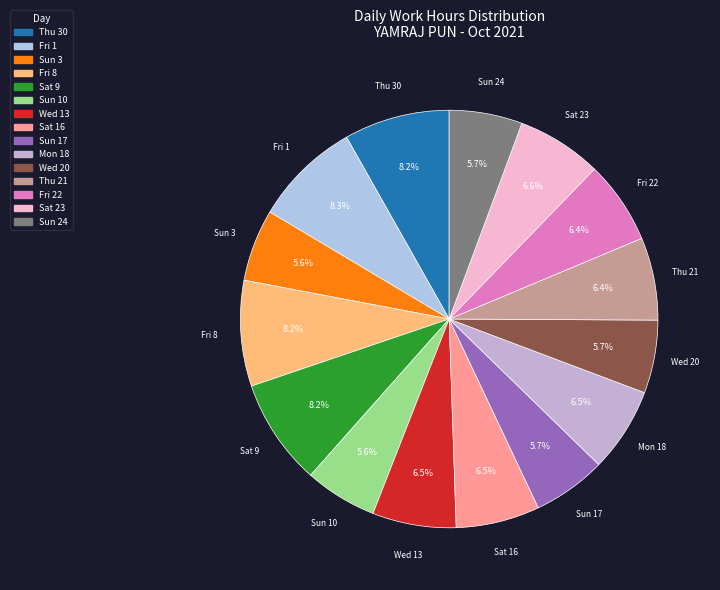

To the nearest percent, what is the average slice percentage?

7%